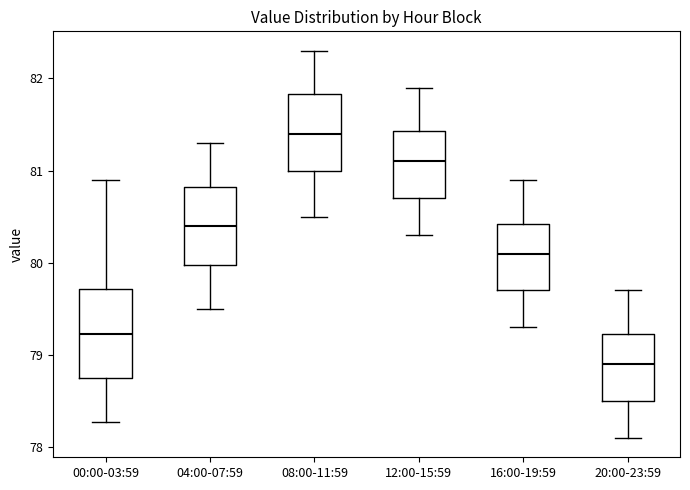

Reading left to right, read every box against the y-axis: the position of its median line, the range the box covers, and the ends of its whiskers. The values are not printed on the chart, so give them approximately, as read against the axis.

00:00-03:59: median 79.2, box 78.8 to 79.7, whiskers 78.3 to 80.9
04:00-07:59: median 80.4, box 80.0 to 80.8, whiskers 79.5 to 81.3
08:00-11:59: median 81.4, box 81.0 to 81.8, whiskers 80.5 to 82.3
12:00-15:59: median 81.1, box 80.7 to 81.4, whiskers 80.3 to 81.9
16:00-19:59: median 80.1, box 79.7 to 80.4, whiskers 79.3 to 80.9
20:00-23:59: median 78.9, box 78.5 to 79.2, whiskers 78.1 to 79.7